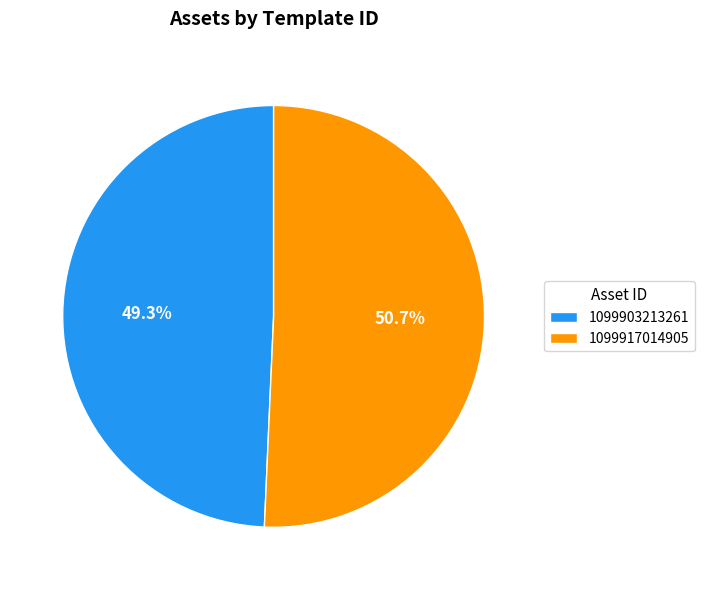

Rank the categories by value from highest to lowest.

1099917014905, 1099903213261